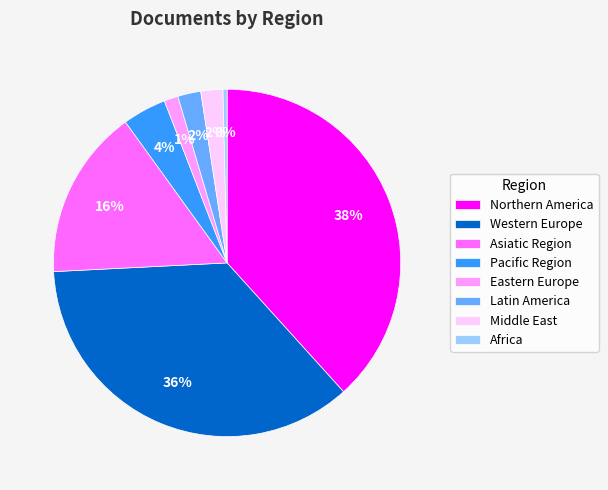

The Middle East slice represents 15% of the pie. True or false?

False